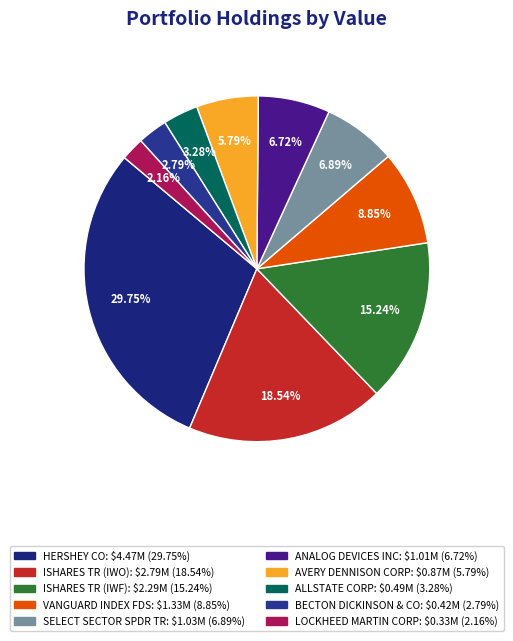

How many segments does this pie chart have?

10